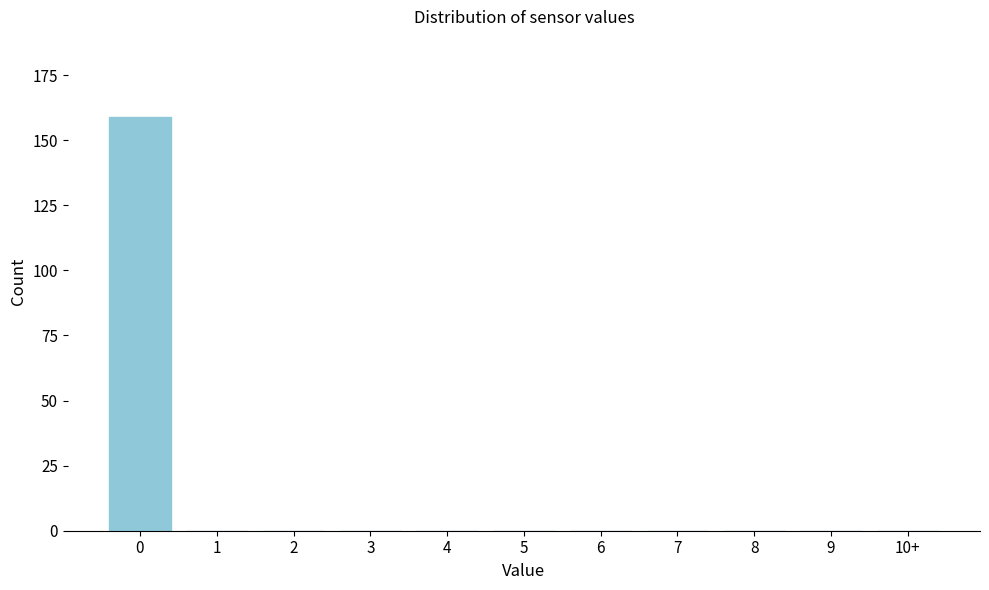

Reading left to right, what are all the values shown in this chart?

0=159	1=0	2=0	3=0	4=0	5=0	6=0	7=0	8=0	9=0	10+=0